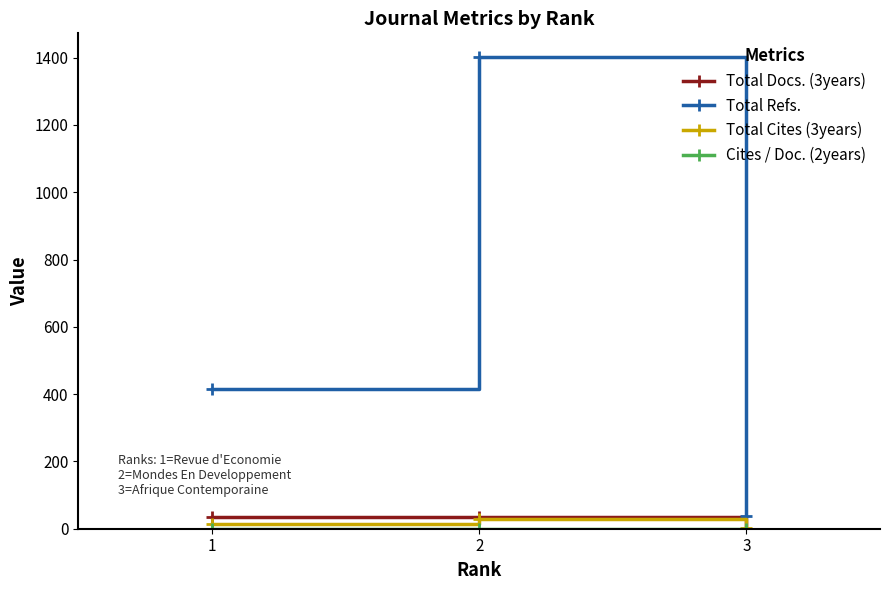

Between 2 and 3, which series saw the biggest shift?

Total Refs.